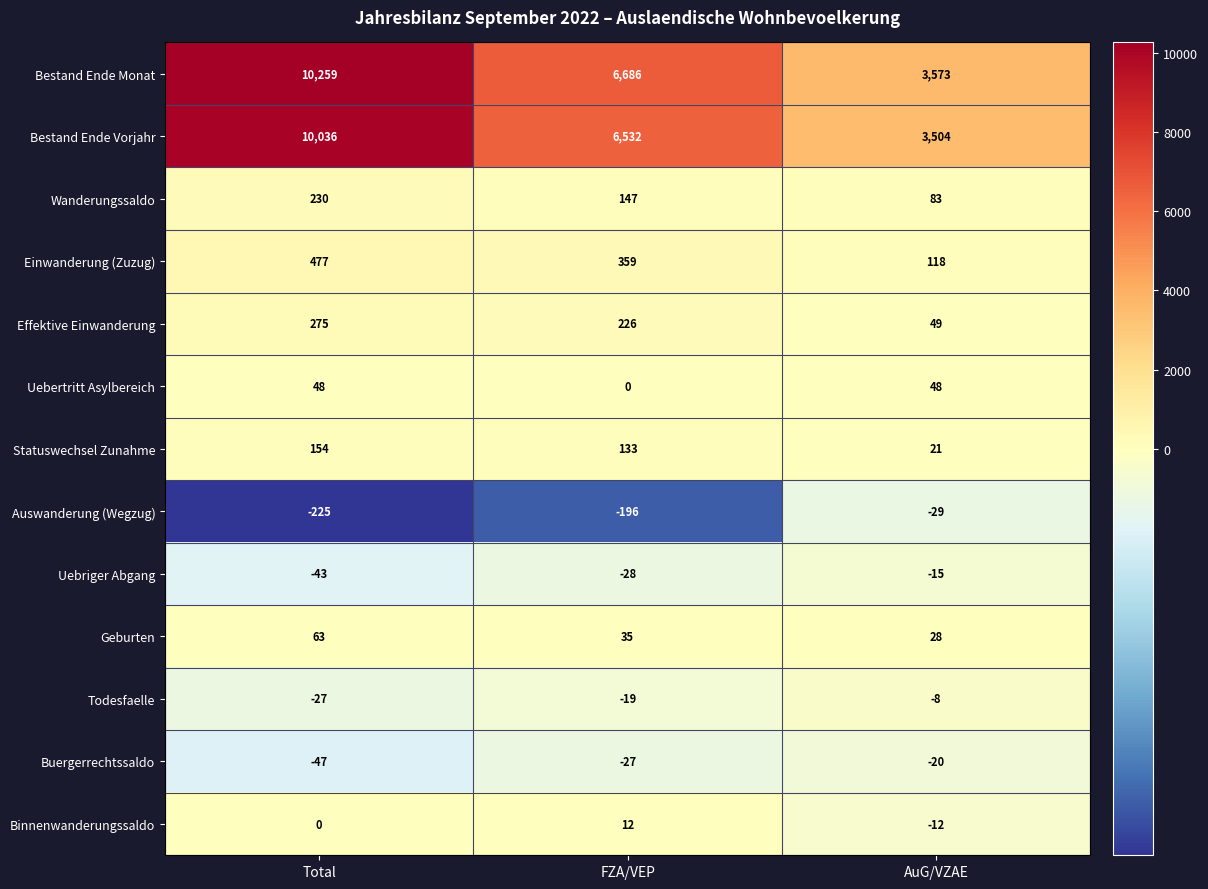

Count the number of categories in the chart.

3